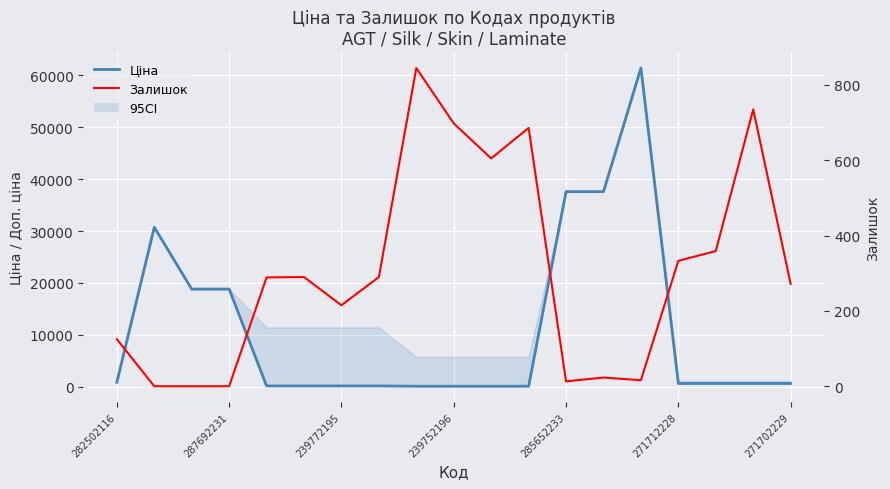

What is the difference between the Ціна values at 239752196 and 13?

18796.8